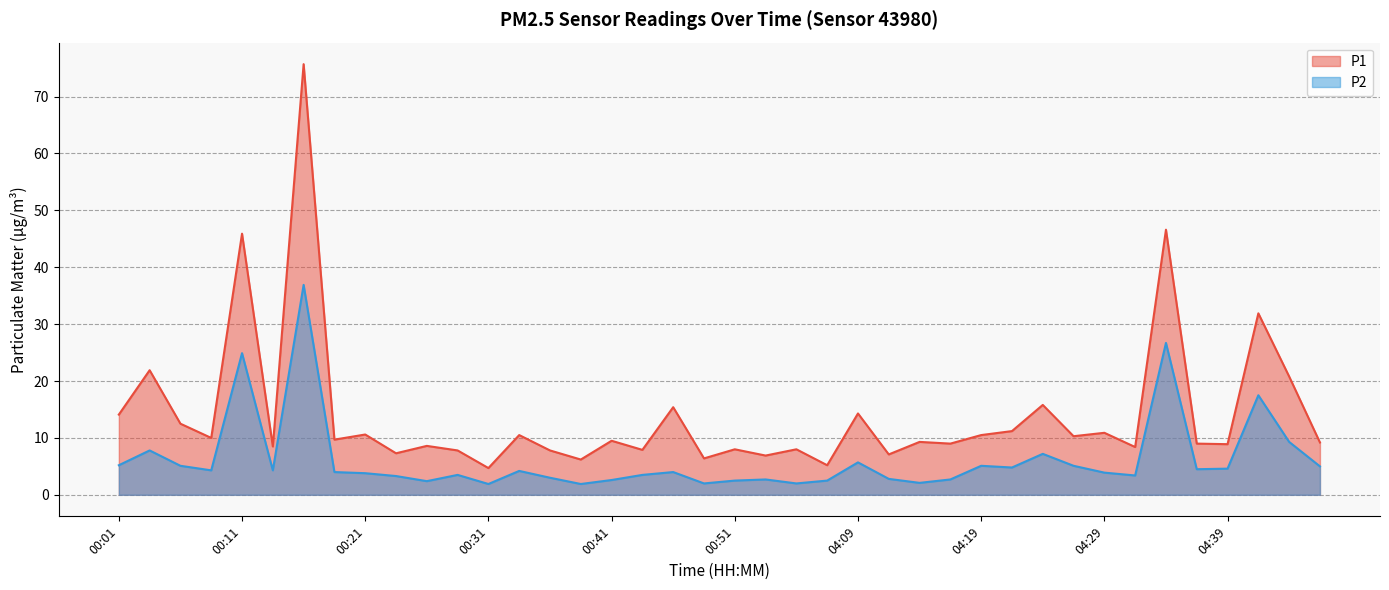

Reading right to left, list all the values displayed in this chart.

P1: 9.2	20.8	31.9	8.9	9.0	46.6	8.4	10.9	10.3	15.8	11.2	10.5	9.0	9.3	7.1	14.3	5.2	8.0	6.9	8.0	6.4	15.4	7.9	9.5	6.2	7.8	10.5	4.7	7.8	8.6	7.3	10.6	9.7	75.7	8.5	45.9	10.0	12.5	21.9	14.1
P2: 5.0	9.3	17.5	4.6	4.5	26.7	3.4	3.9	5.1	7.2	4.8	5.1	2.7	2.1	2.8	5.7	2.5	2.0	2.7	2.5	2.0	4.0	3.5	2.6	1.9	3.0	4.2	1.9	3.5	2.4	3.3	3.8	4.0	36.9	4.3	24.9	4.3	5.1	7.8	5.2